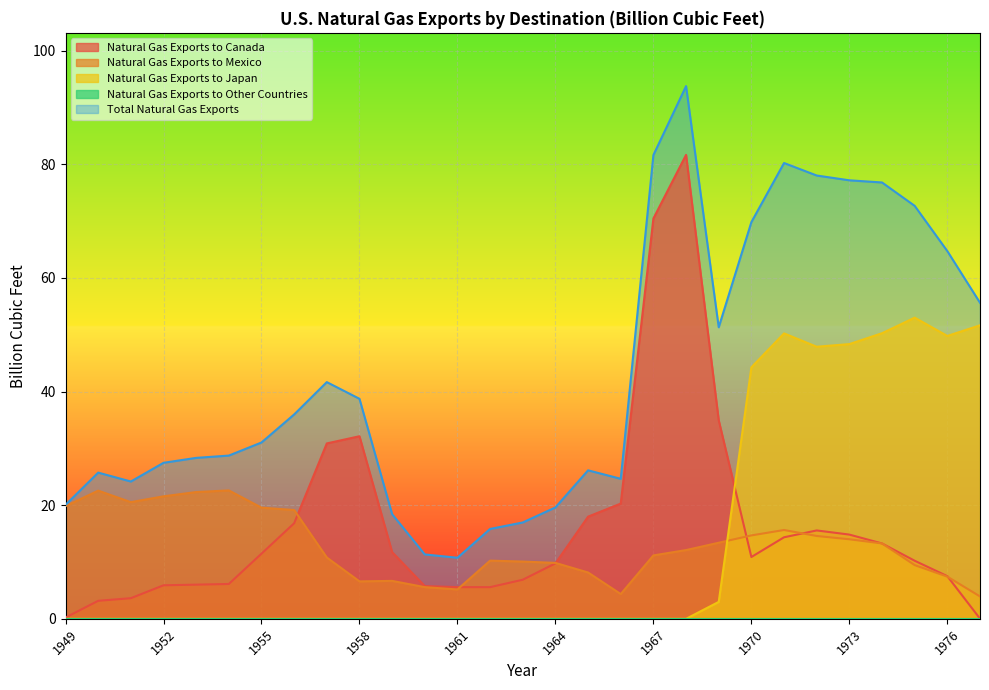

What is the maximum value shown in the chart?

93.7